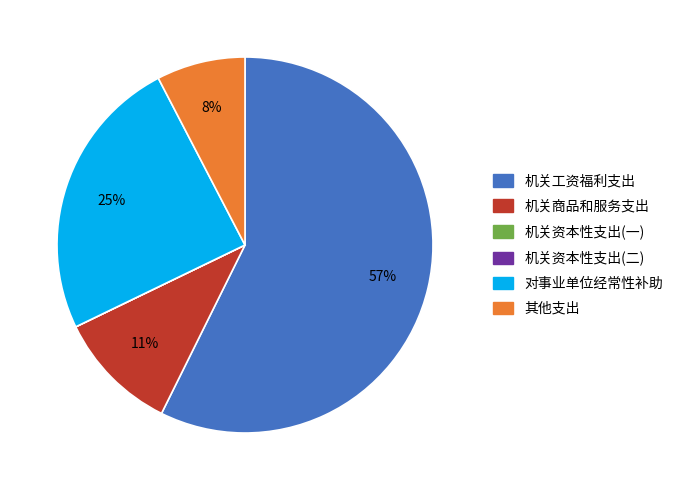

True or false: 机关商品和服务支出 accounts for 11% of the total.

True